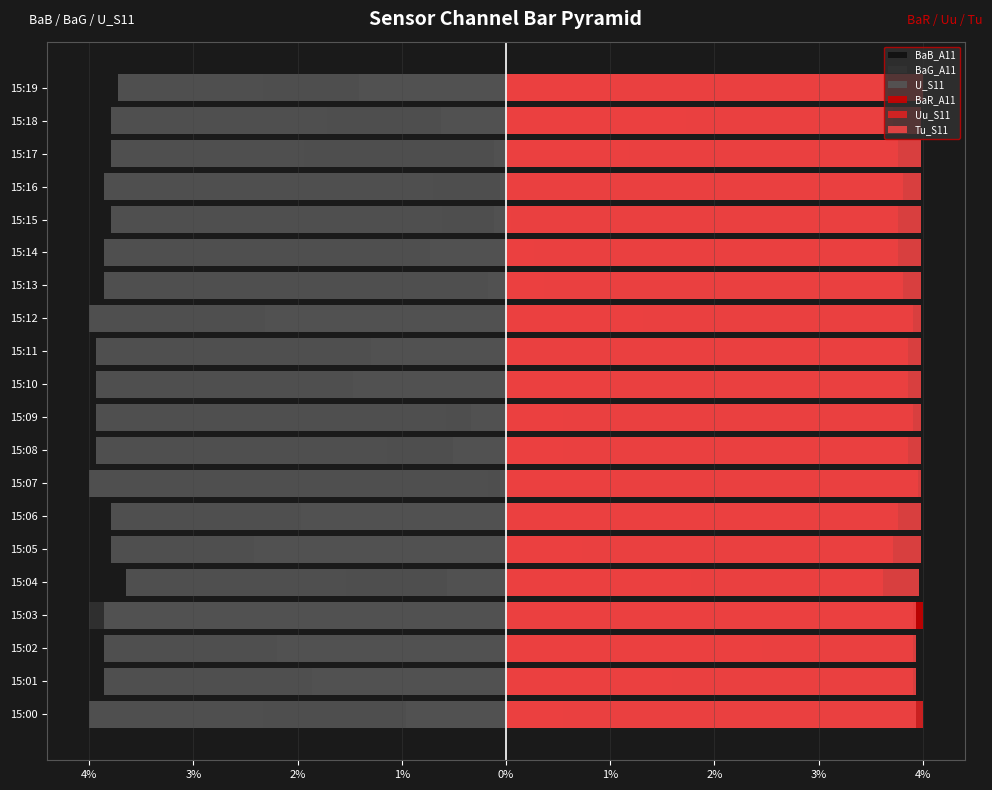

True or false: Uu_S11 has a value of 3.9 at 15:02.

True